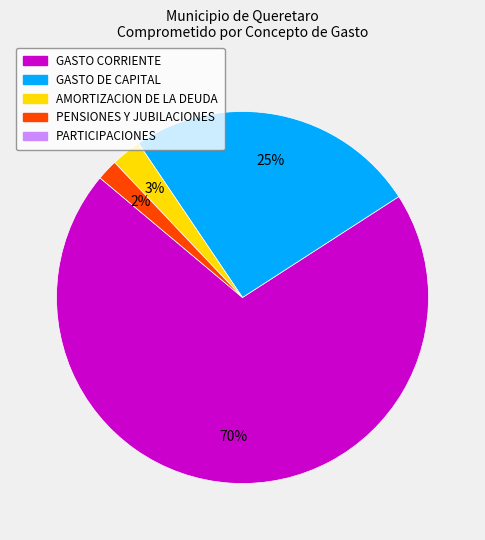

Is there a majority slice in this chart?

Yes